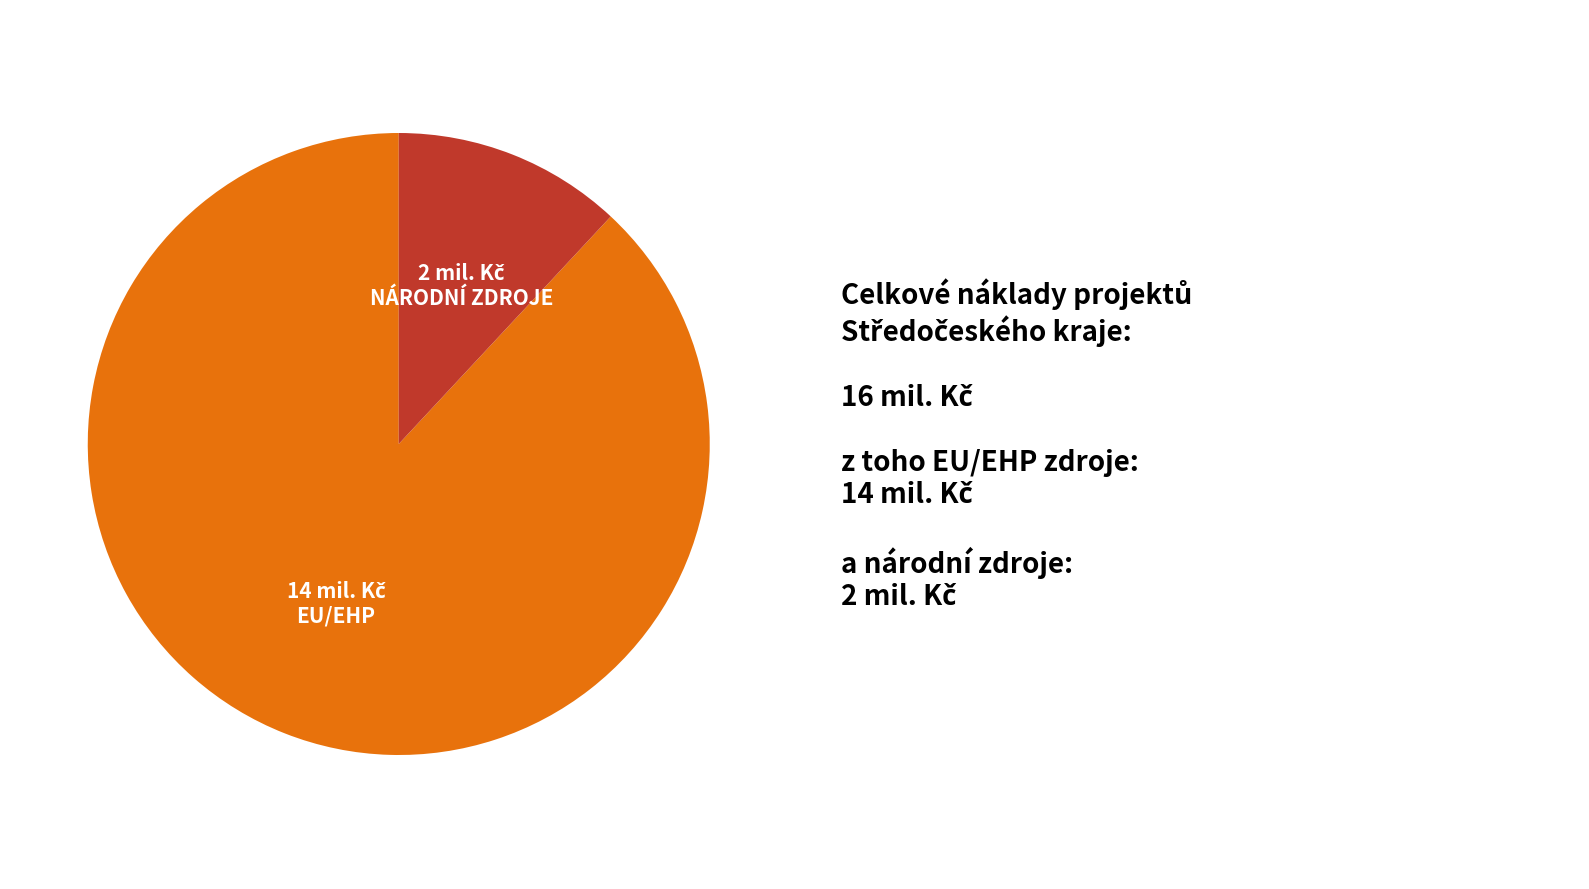

Does any single category account for the majority?

Yes